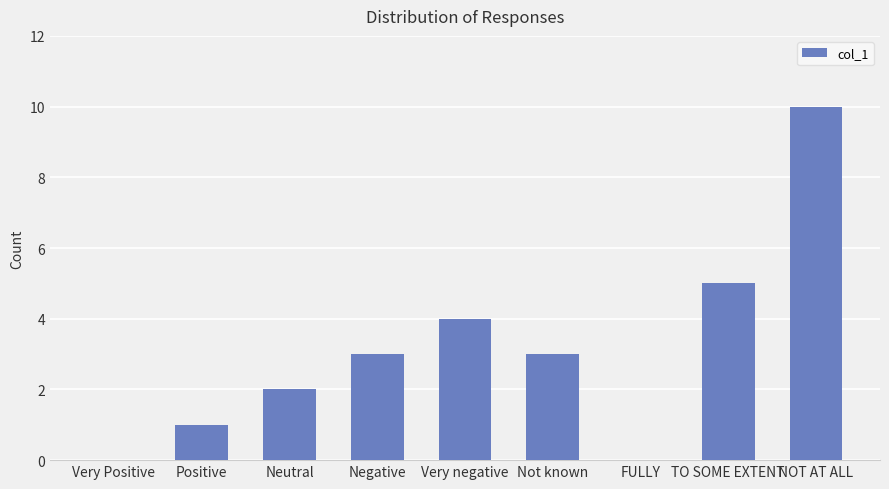

How many series are shown in this chart?

1